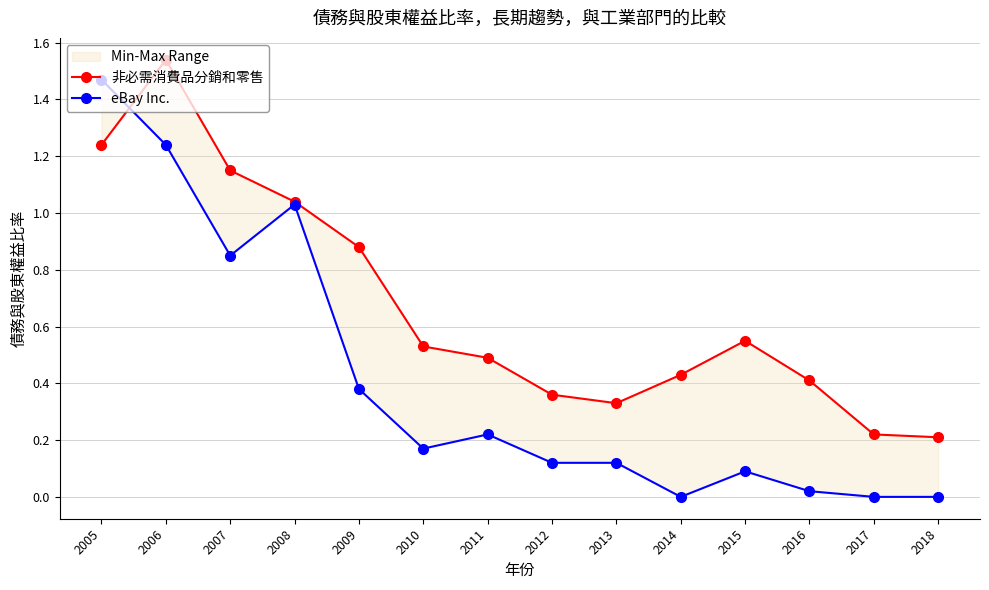

Which series has the largest range (max minus min)?

eBay Inc.